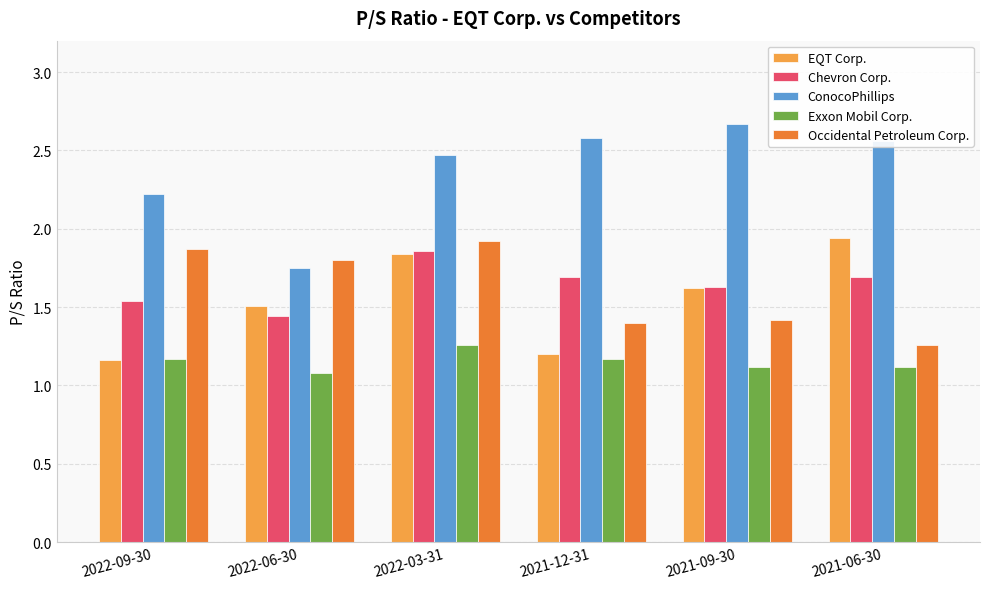

Which category has the lowest value in the Exxon Mobil Corp. series?

2022-06-30